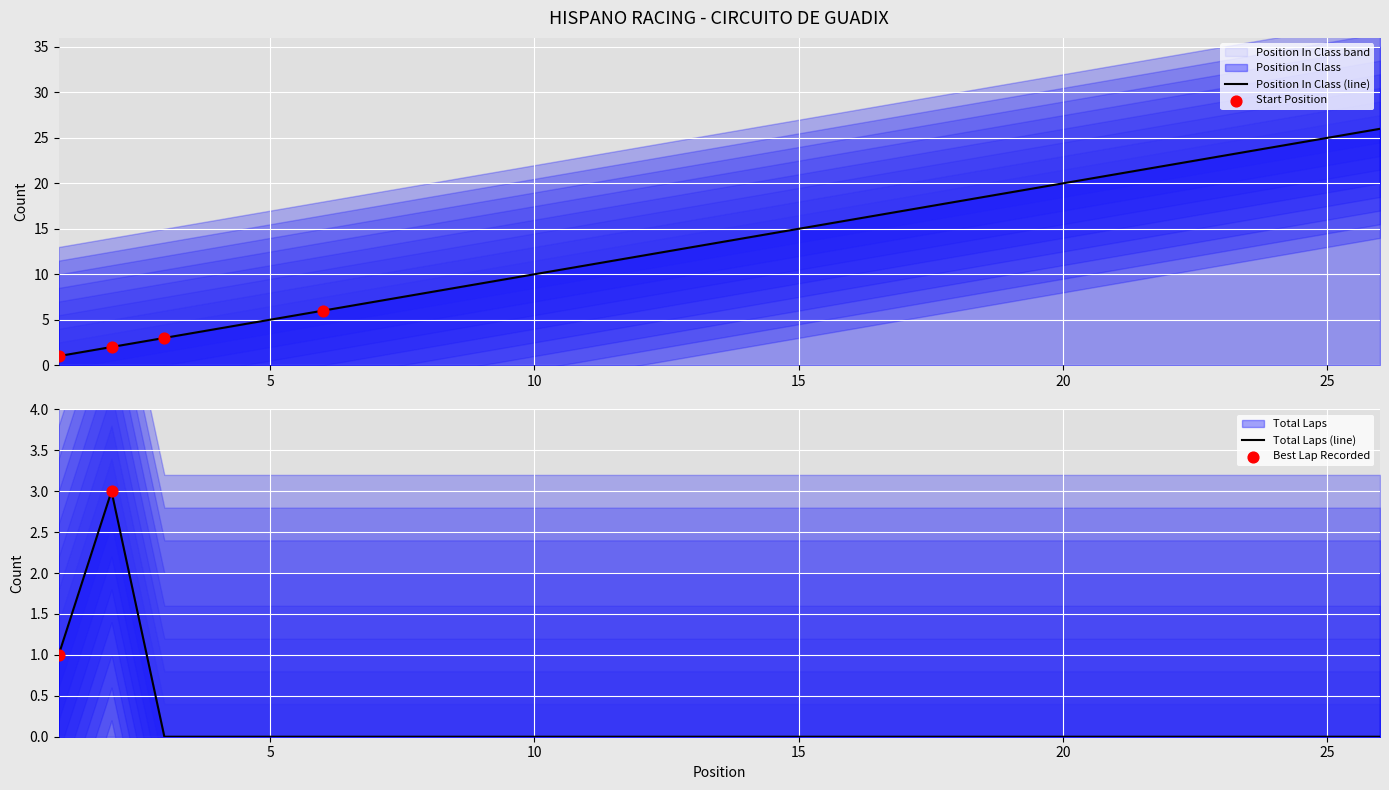

Which series has the largest Y range (max minus min)?

Position